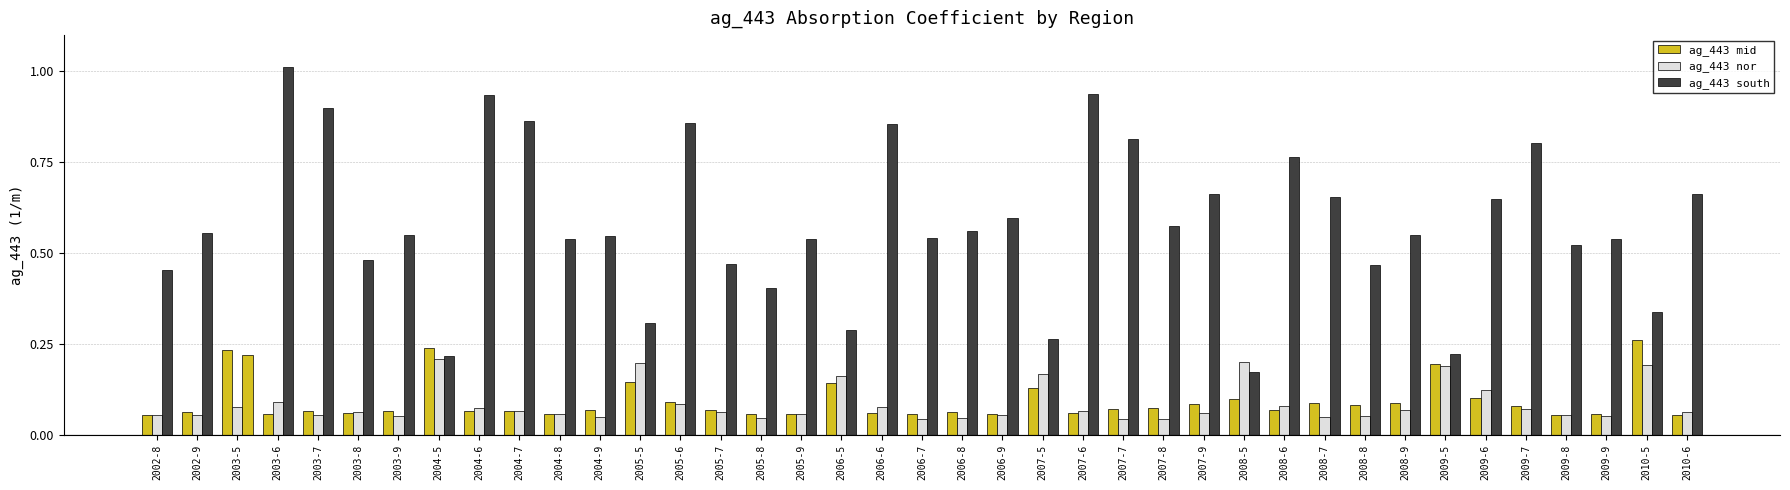

What is the total value across all series at 2006-7?

0.6